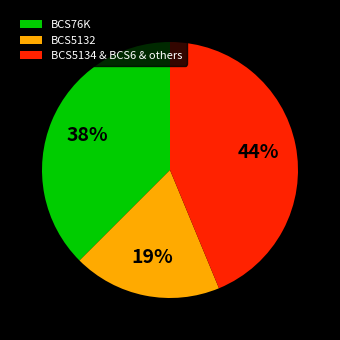

True or false: BCS5132 accounts for 9% of the total.

False